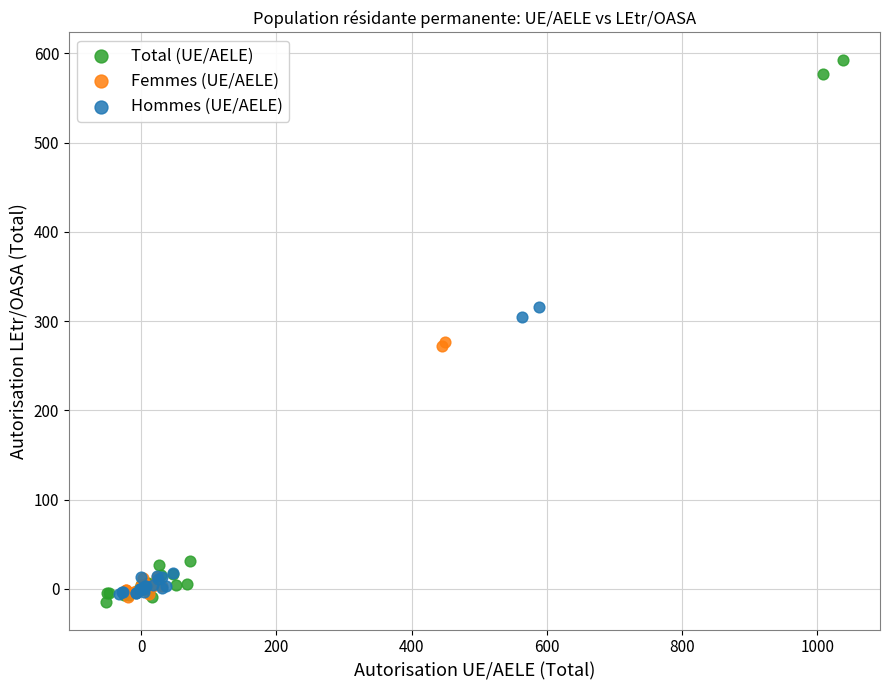

Which series reaches the minimum Y coordinate?

Total (UE/AELE)